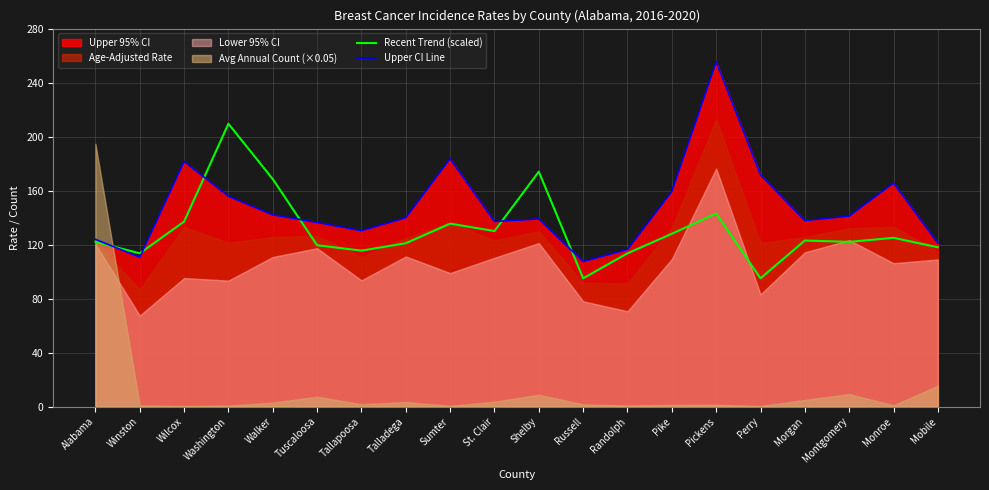

True or false: Upper CI Line has a value of 301.0 at Sumter.

False